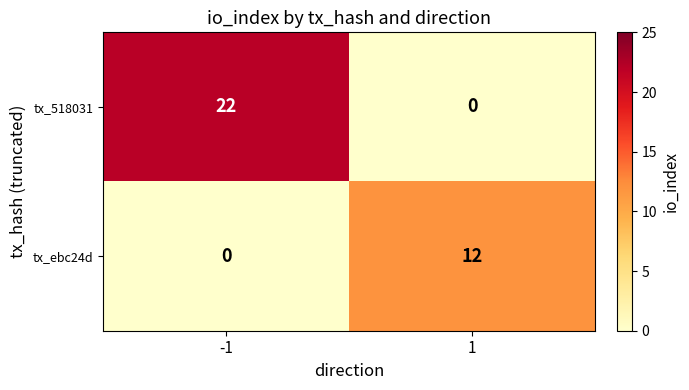

Which series has the largest range (max minus min)?

tx_518031